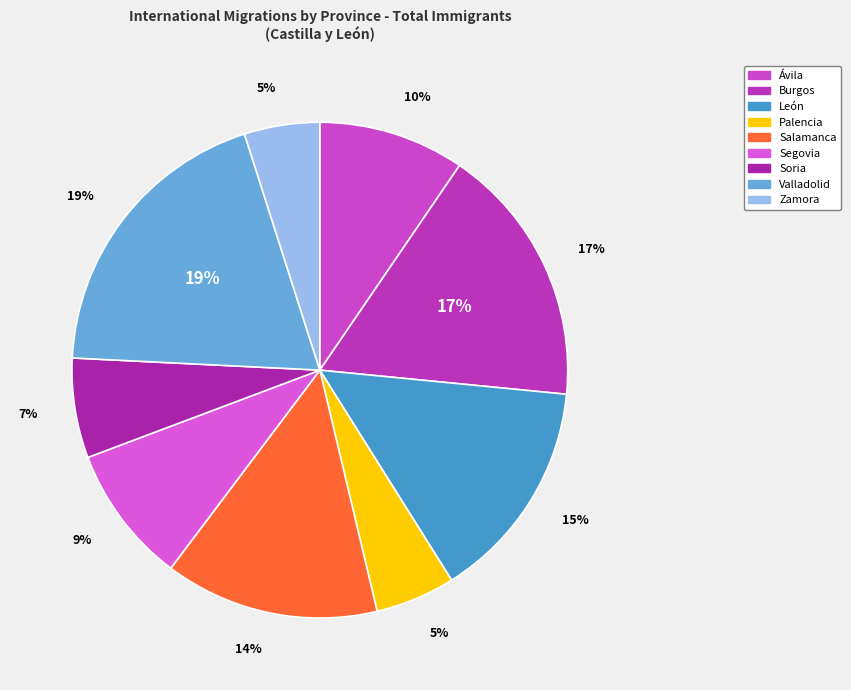

Approximately how many times larger is the value at Burgos compared to Ávila?

1.8